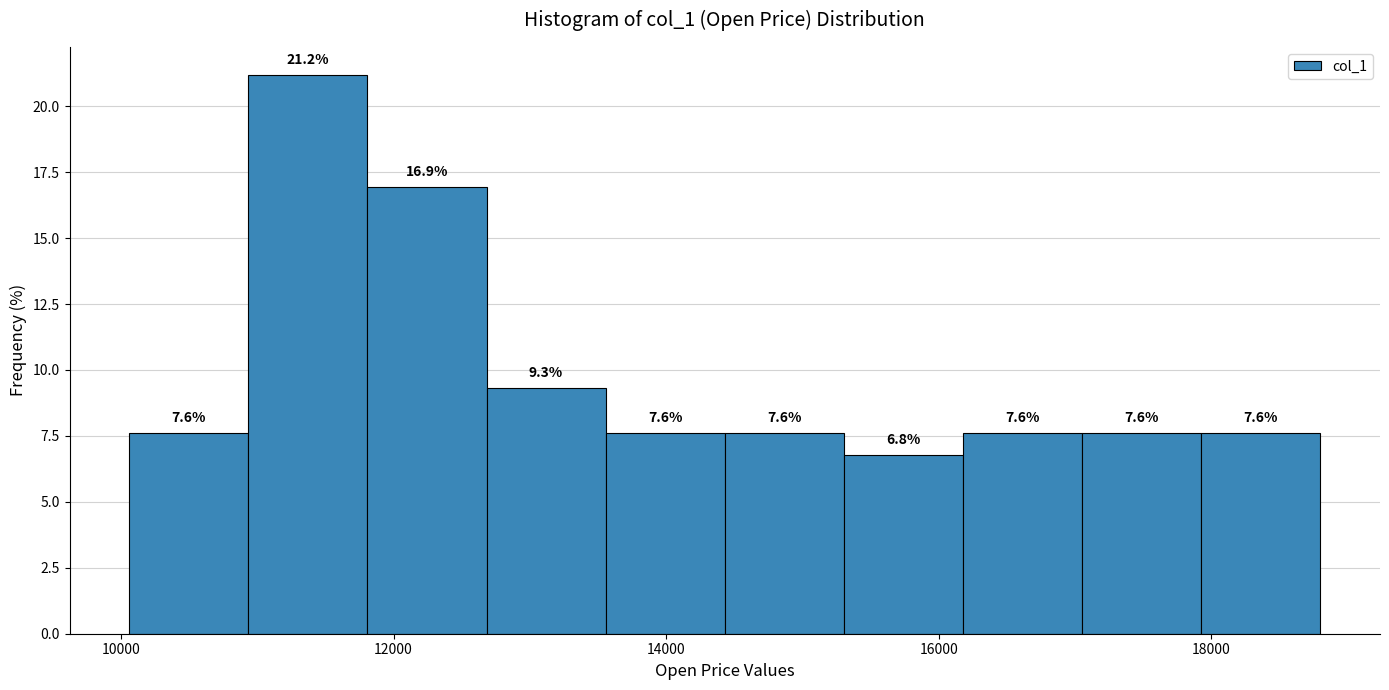

Reading left to right, transcribe this chart: for each bar, give the range it covers on the x-axis and its height. The bar edges are not printed on the chart, so give them approximately, as read against the axis.

10000 to 11000: 7.6
11000 to 11800: 21.2
11800 to 12600: 16.9
12600 to 13600: 9.3
13600 to 14400: 7.6
14400 to 15400: 7.6
15400 to 16200: 6.8
16200 to 17000: 7.6
17000 to 18000: 7.6
18000 to 18800: 7.6